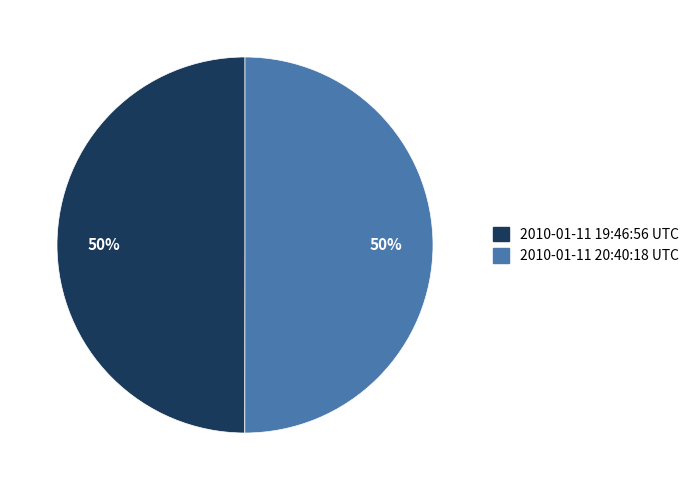

Approximately how many times larger is the value at 2010-01-11 20:40:18 UTC compared to 2010-01-11 19:46:56 UTC?

1.0